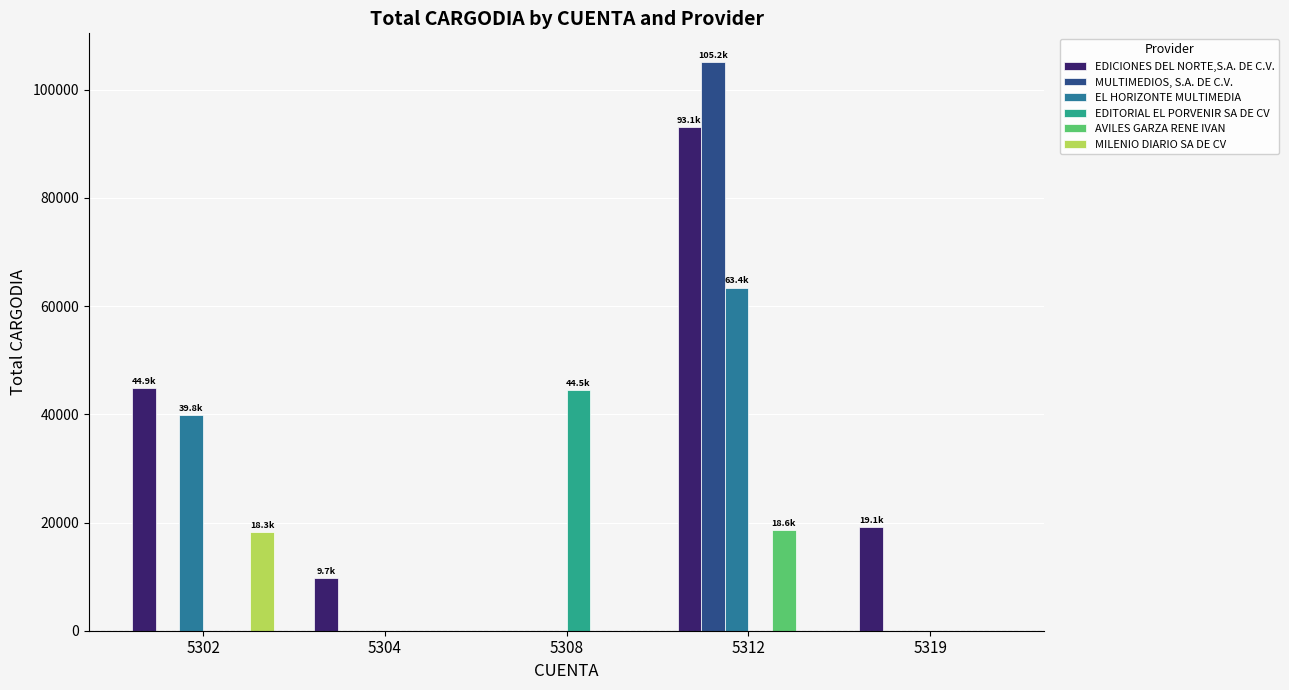

Reading right to left, what are all the values shown in this chart?

EDICIONES DEL NORTE,S.A. DE C.V.: 5319=19105.2	5312=93103.9	5308=0.0	5304=9732.4	5302=44857.2
MULTIMEDIOS, S.A. DE C.V.: 5319=0.0	5312=105179.5	5308=0.0	5304=0.0	5302=0.0
EL HORIZONTE MULTIMEDIA: 5319=0.0	5312=63421.8	5308=0.0	5304=0.0	5302=39840.2
EDITORIAL EL PORVENIR SA DE CV: 5319=0.0	5312=0.0	5308=44544.0	5304=0.0	5302=0.0
AVILES GARZA RENE IVAN: 5319=0.0	5312=18560.0	5308=0.0	5304=0.0	5302=0.0
MILENIO DIARIO SA DE CV: 5319=0.0	5312=0.0	5308=0.0	5304=0.0	5302=18270.0